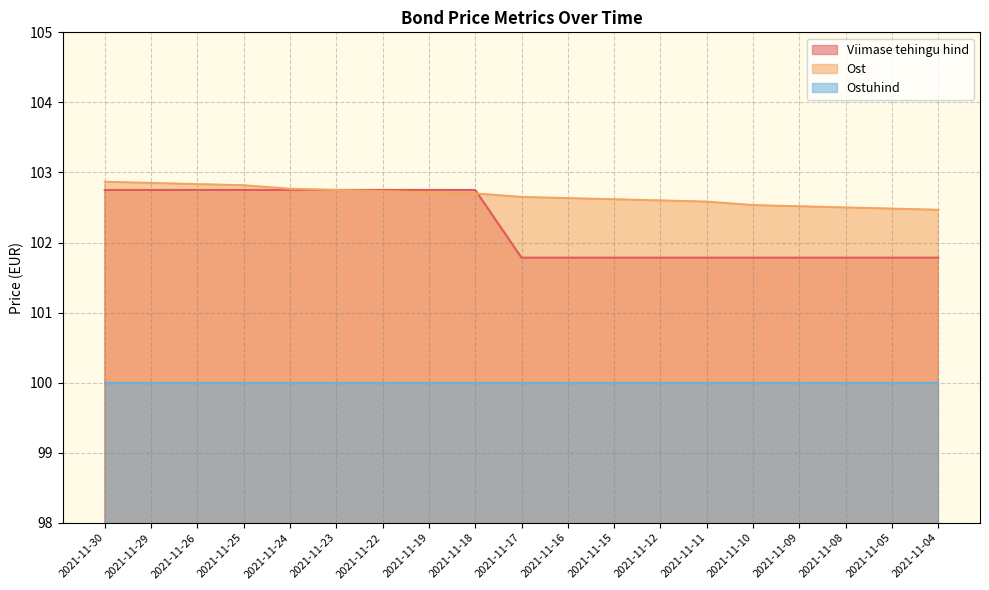

What is the value of the Ost point at the 1st from the left?

102.9